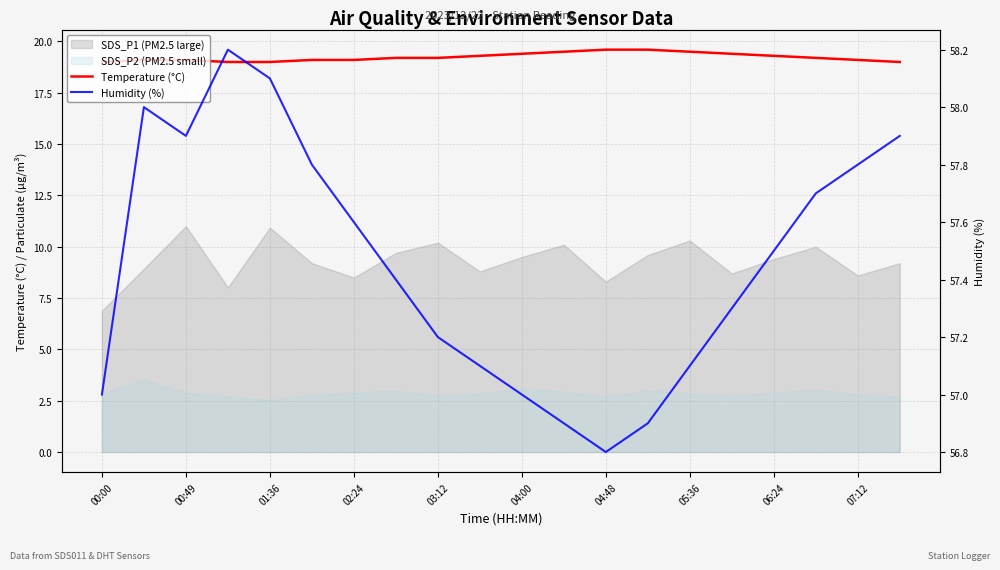

In Humidity (%), how many points are higher than both neighbors (excluding endpoints)?

2